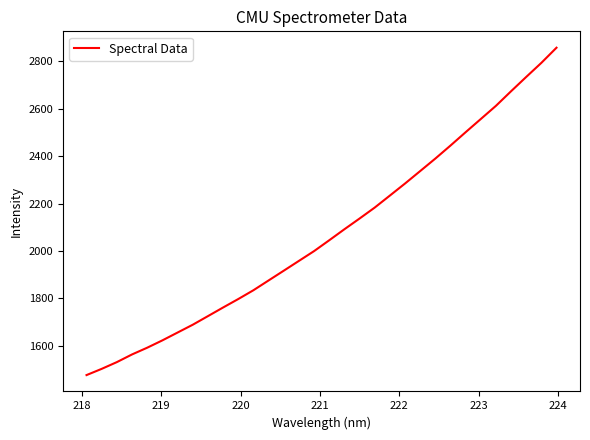

What is the difference between the maximum and minimum values?

1380.7